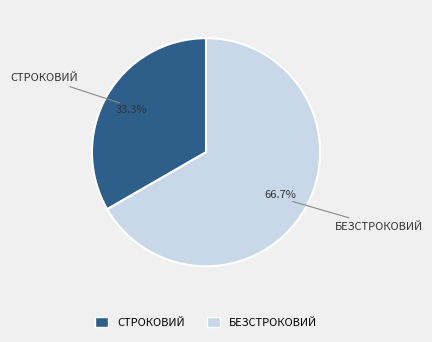

Which has a higher value, СТРОКОВИЙ or БЕЗСТРОКОВИЙ?

БЕЗСТРОКОВИЙ